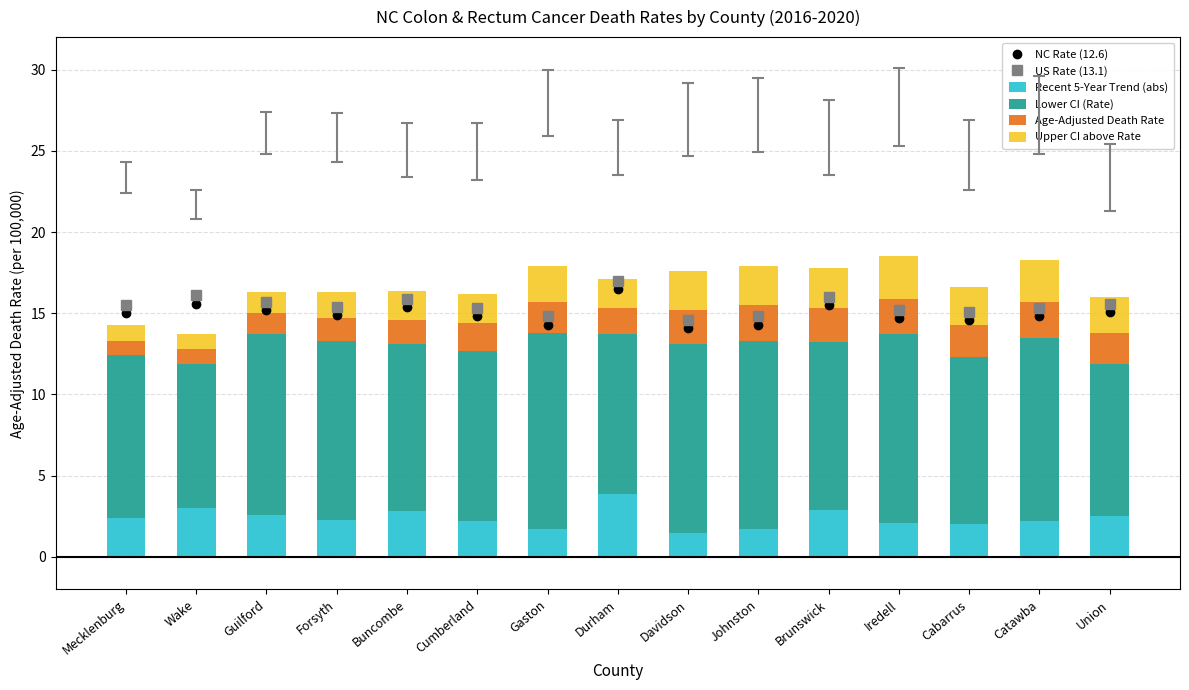

At how many categories does at least one series exceed 11?

15